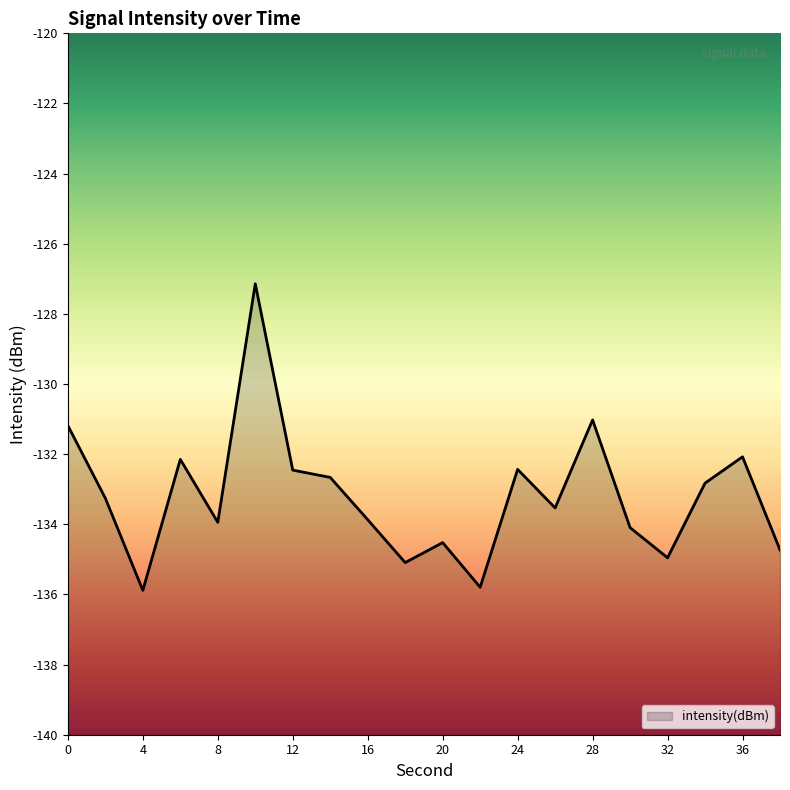

True or false: the data shows -41.1 at 10.

False